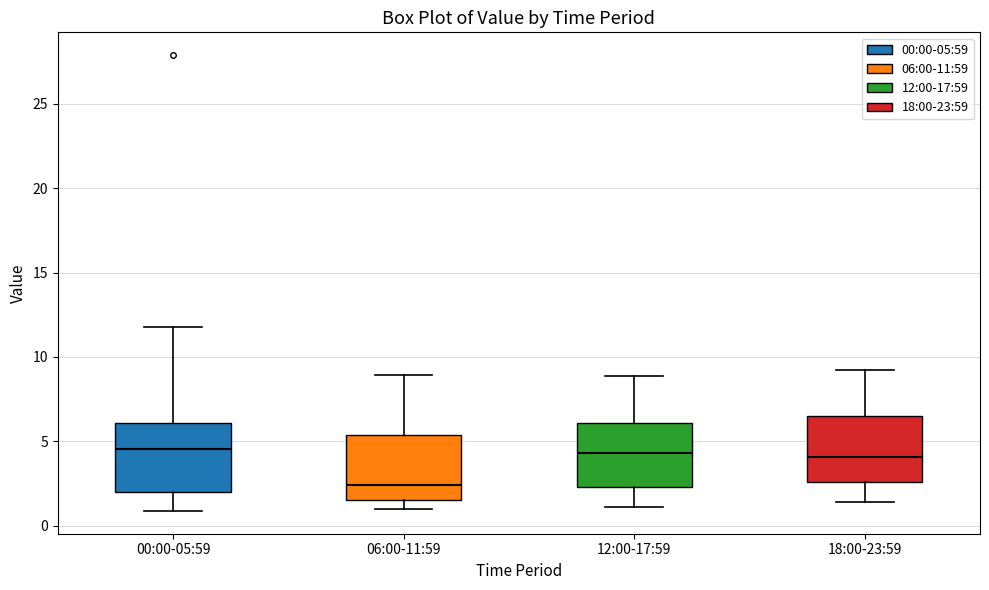

Where is the lower edge of the box for 00:00-05:59 on the y-axis? The values are not printed on the chart, so give them approximately, as read against the axis.

2.0